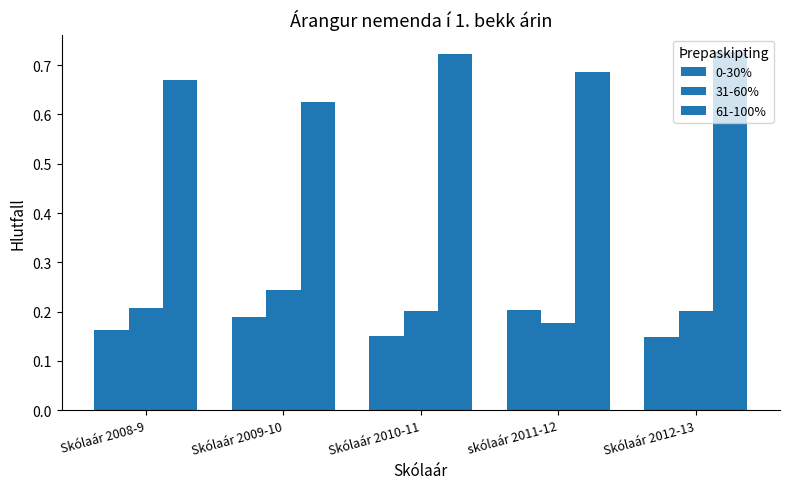

How many 61-100% values are between 0 and 1?

5